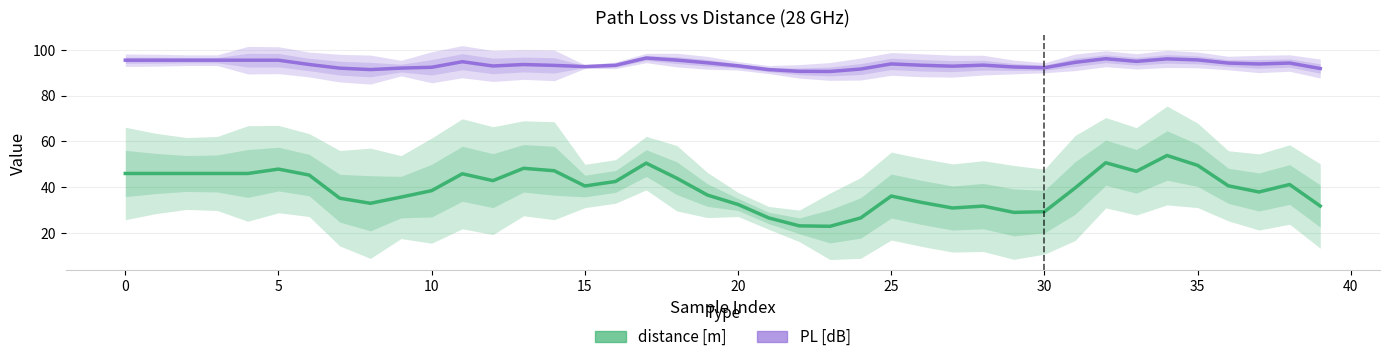

Does the chart display data point markers on the line(s)?

No